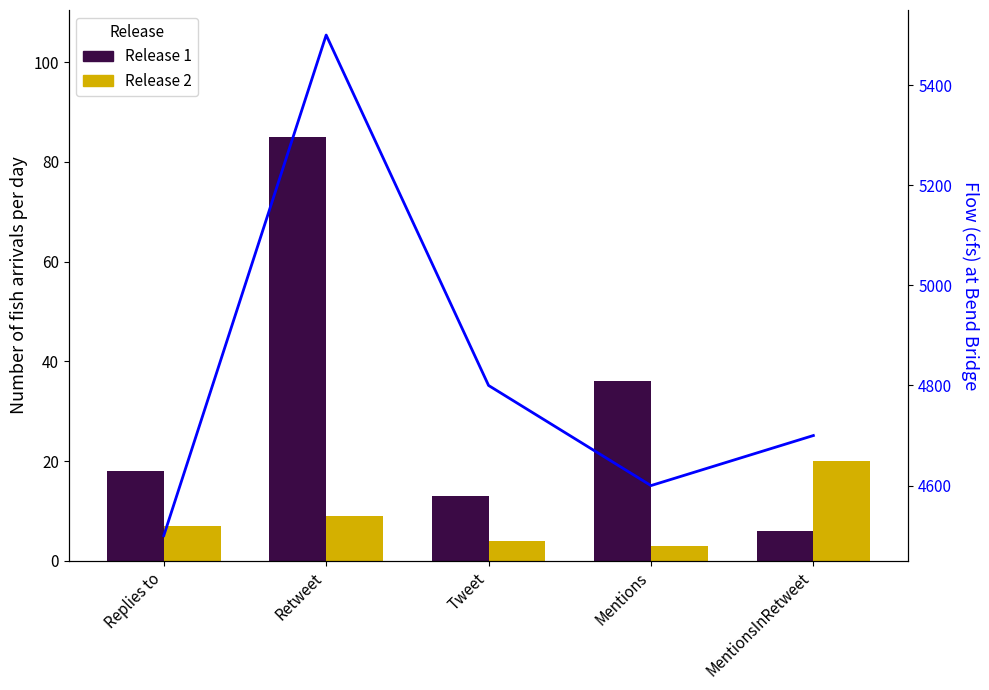

Which category has the highest value across all series?

Retweet